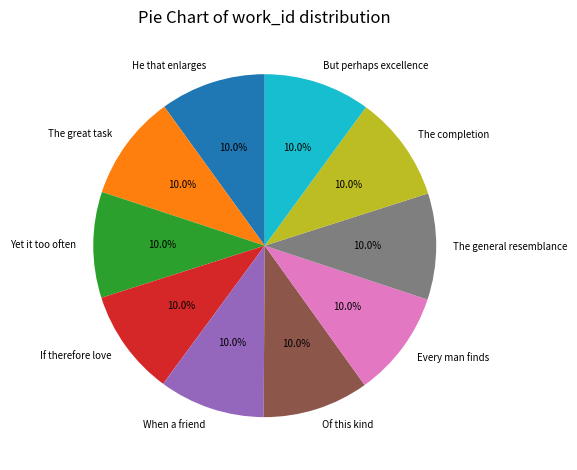

How many segments does this pie chart have?

10